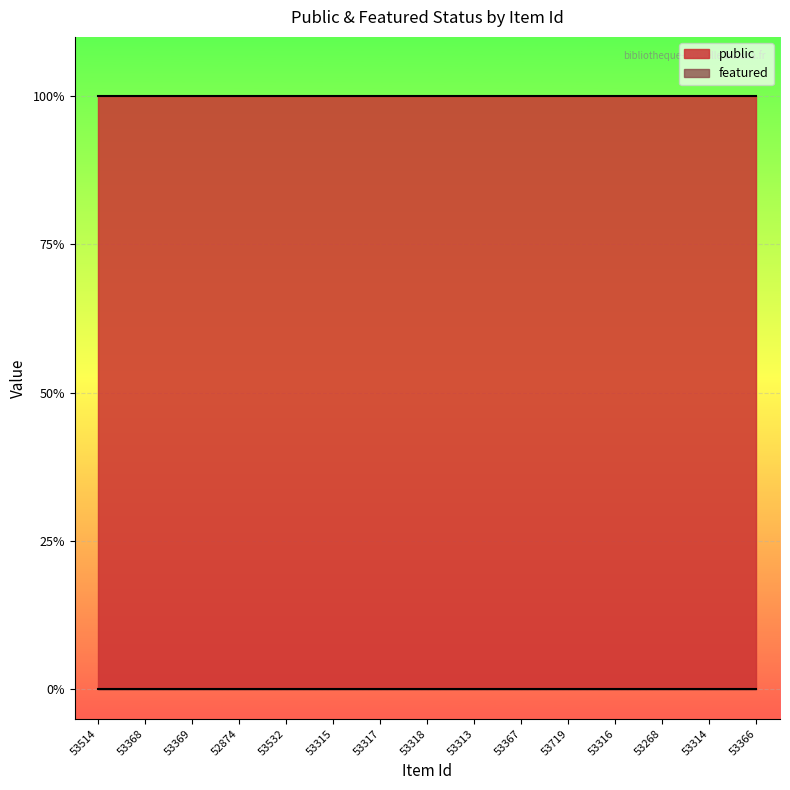

True or false: featured has a value of 0 at 53366.

True